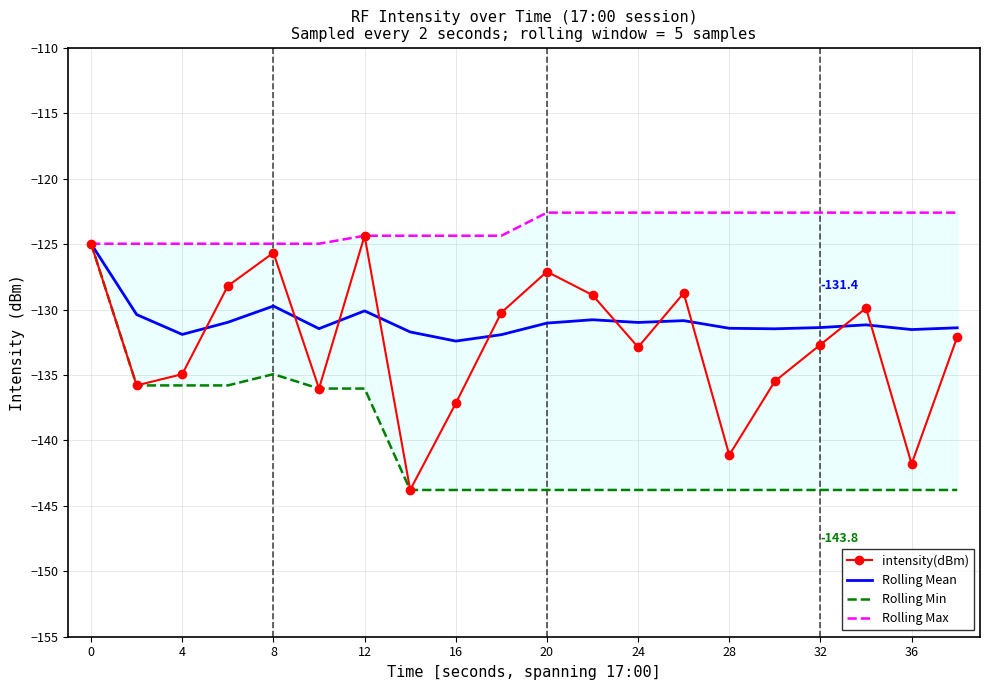

What is the sum of the intensity(dBm) values at 16 and 12?

-261.5